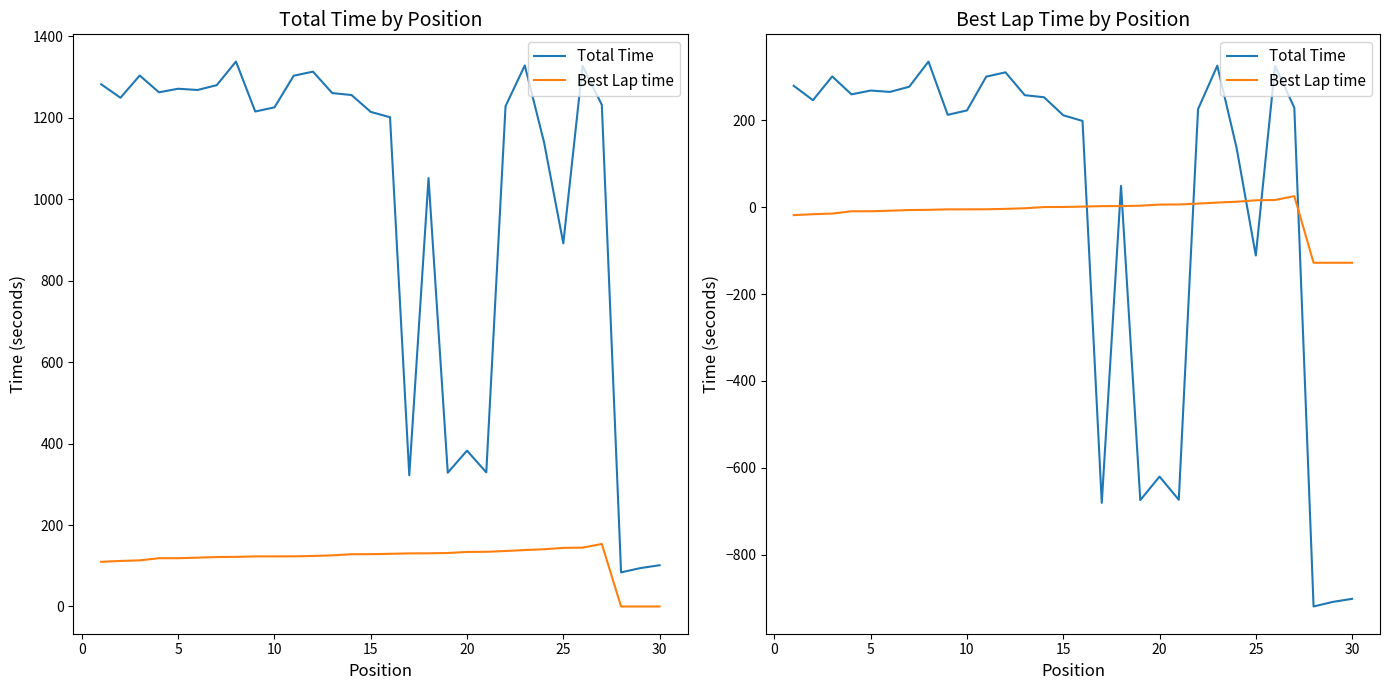

How many lines are shown in the chart?

2